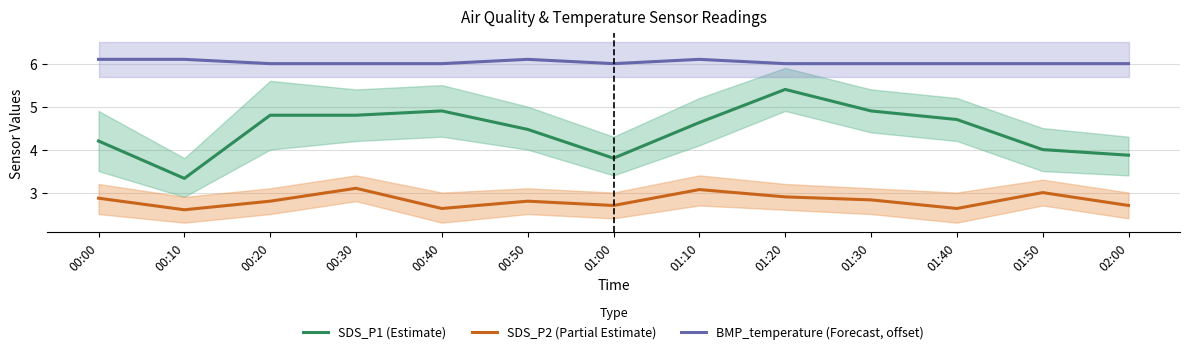

Is it true that SDS_P1 (Estimate) equals 2.4 at 01:00?

False